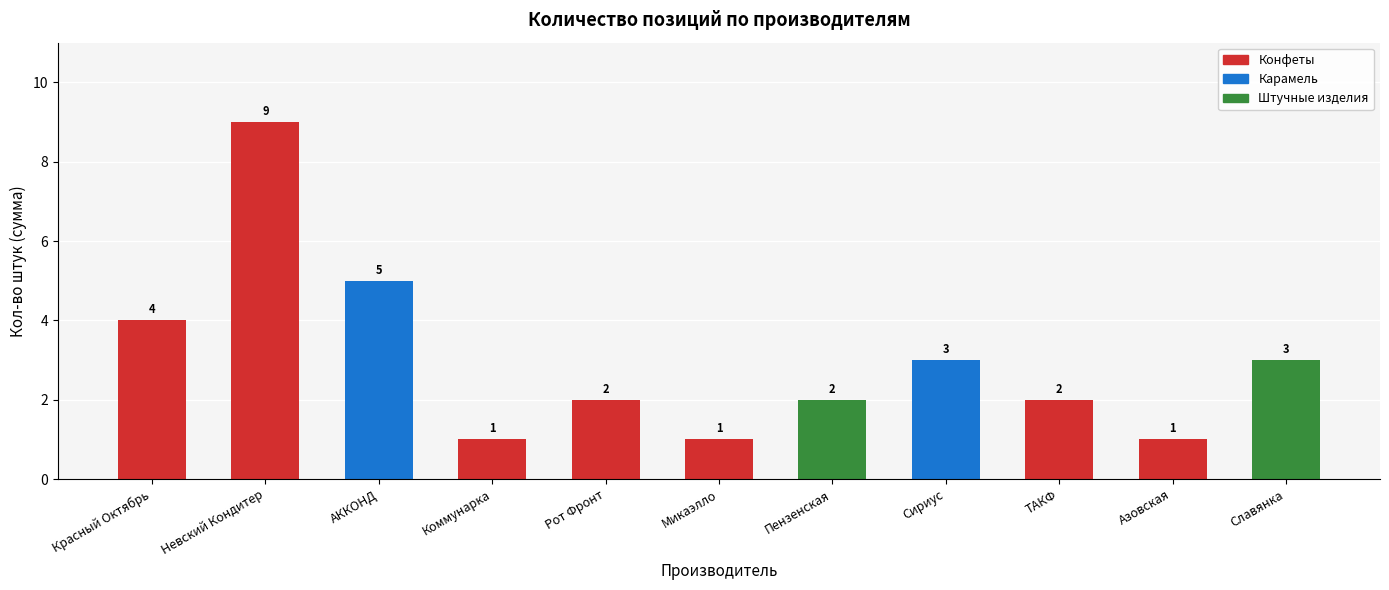

Reading left to right, list all the values displayed in this chart.

4	9	5	1	2	1	2	3	2	1	3